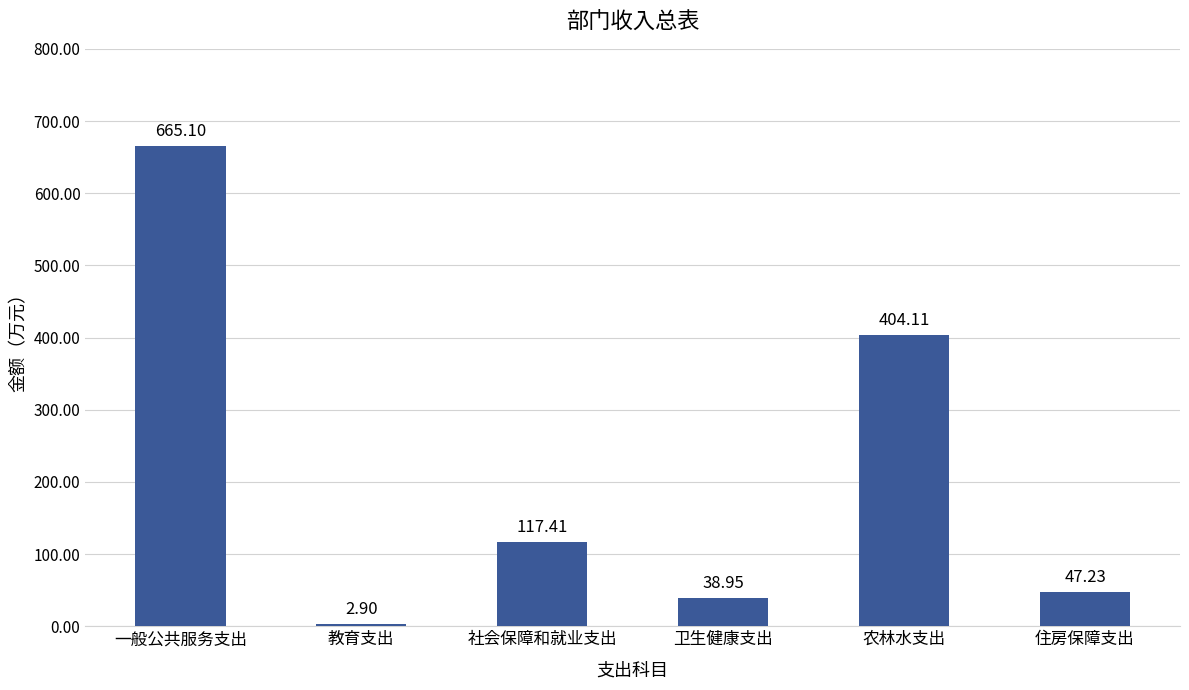

Reading left to right, extract all data points from this chart.

665.1	2.9	117.4	39.0	404.1	47.2